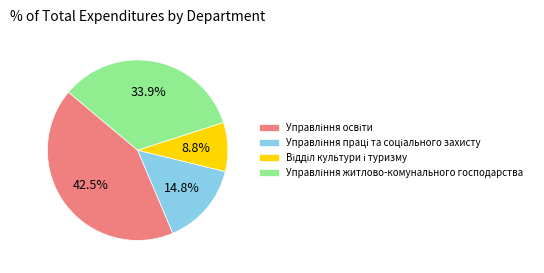

Count the number of slices in the pie.

4